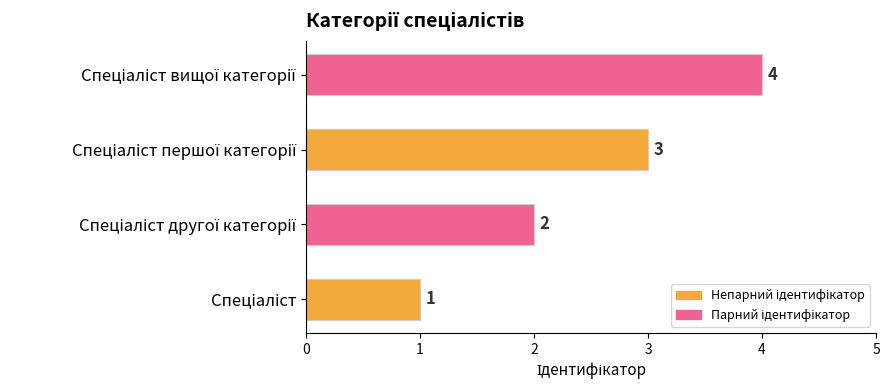

What is the difference between the maximum and minimum values?

3